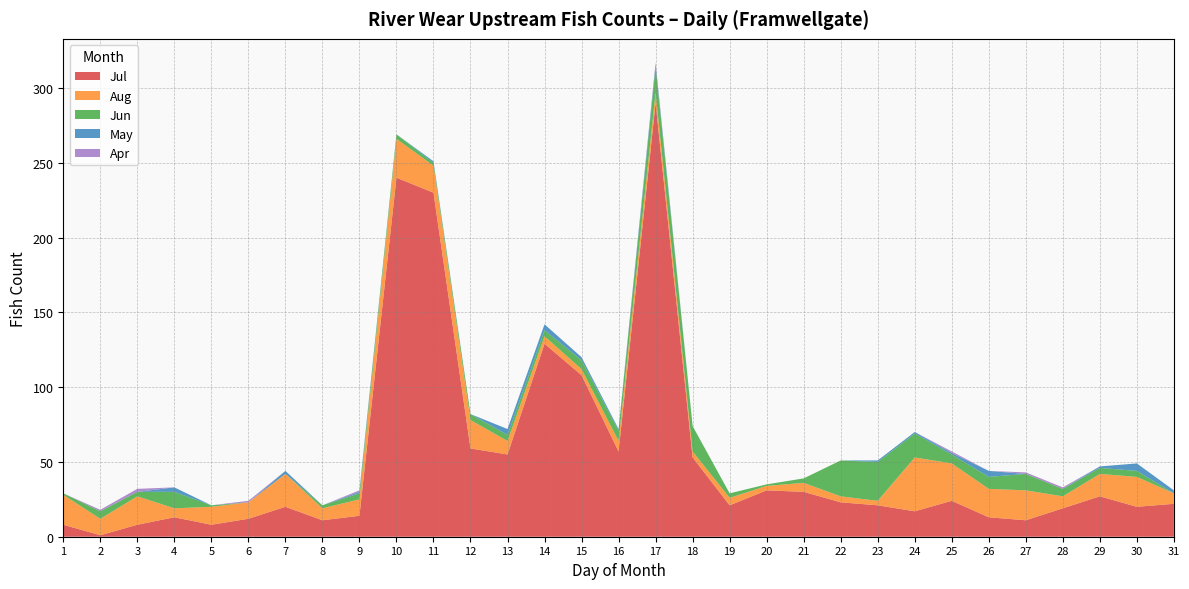

Reading left to right, extract all data points from this chart.

Jul: 8	1	8	13	8	12	20	11	14	240	230	59	55	129	108	57	290	53	21	31	30	23	21	17	24	13	11	19	27	20	22
Aug: 20	11	19	6	12	11	22	8	11	26	18	19	9	5	4	7	7	4	5	3	6	4	3	36	25	19	20	8	15	20	7
Jun: 1	5	3	11	1	0	0	2	4	3	2	4	4	4	6	7	17	17	3	1	3	24	26	16	6	8	11	5	4	4	0
May: 0	0	0	3	0	0	2	0	1	0	1	0	4	4	2	1	2	0	0	0	0	0	1	1	1	4	0	0	1	5	2
Apr: 0	1	2	0	0	1	0	0	1	0	0	0	0	0	0	0	1	0	0	0	0	0	0	0	1	0	1	1	0	0	0